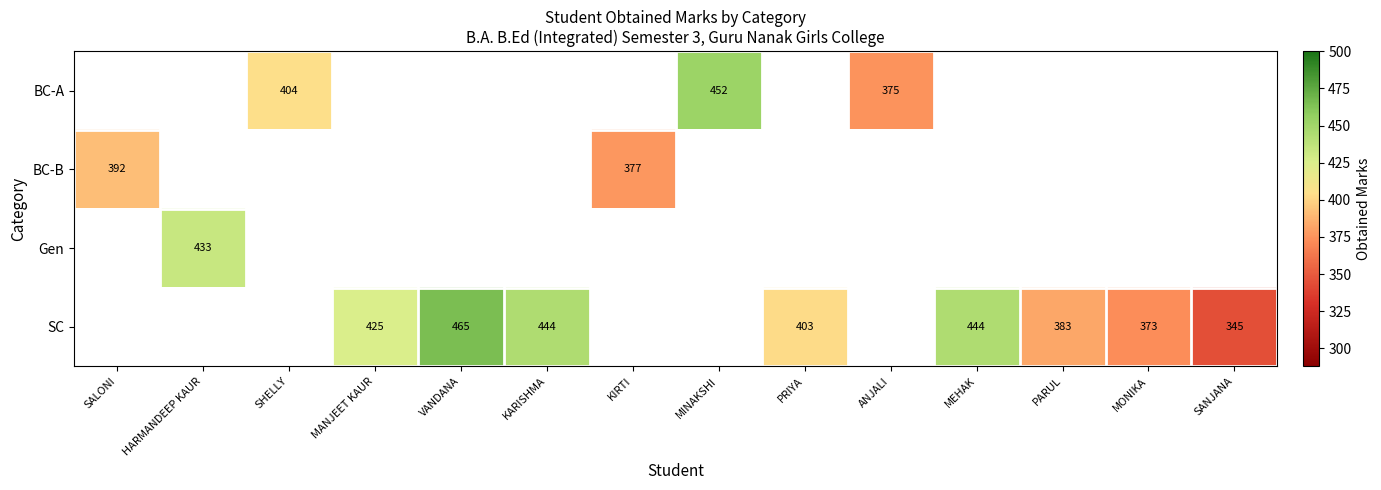

The SC series shows 570 at MANJEET KAUR. True or false?

False